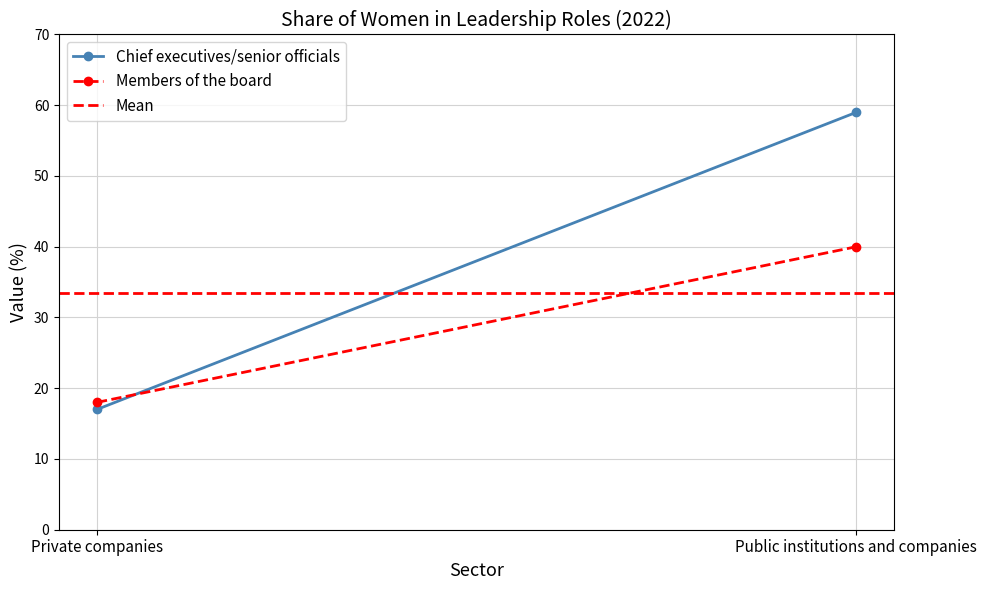

Reading left to right, list all the values displayed in this chart.

Chief executives/senior officials: Private companies=17.0	Public institutions and companies=59.0
Members of the board: Private companies=18.0	Public institutions and companies=40.0
Mean: Private companies=33.5	Public institutions and companies=33.5